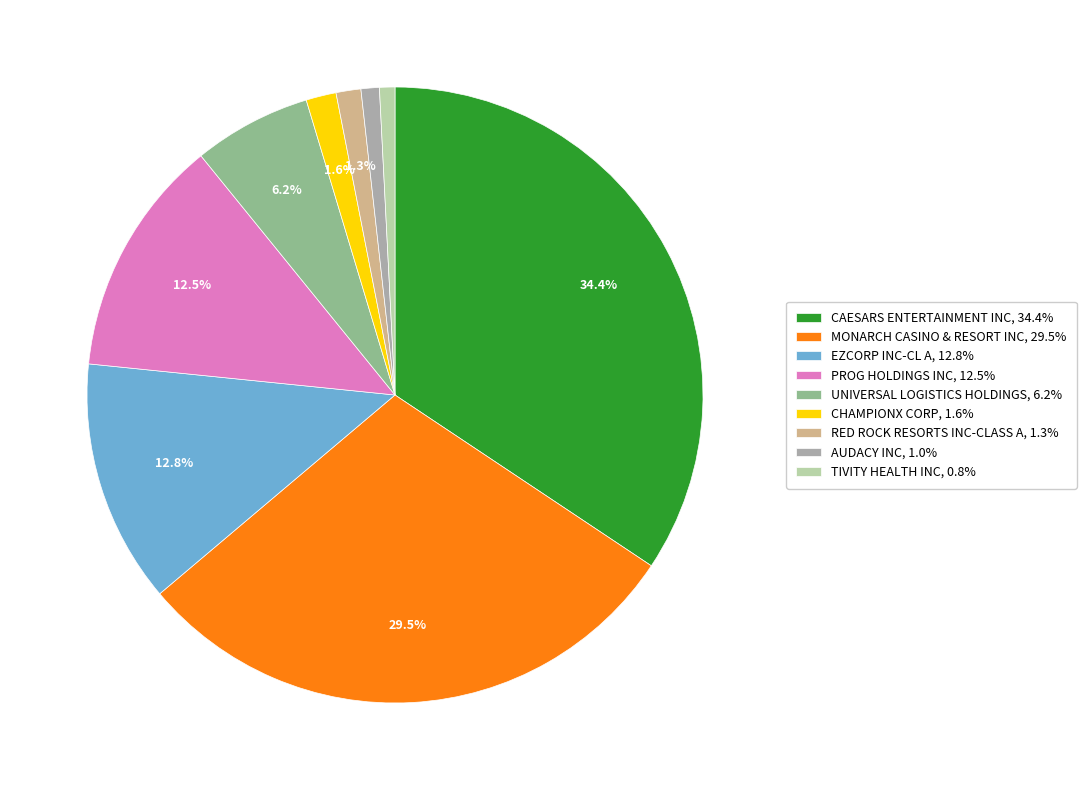

Does any single category account for the majority?

No